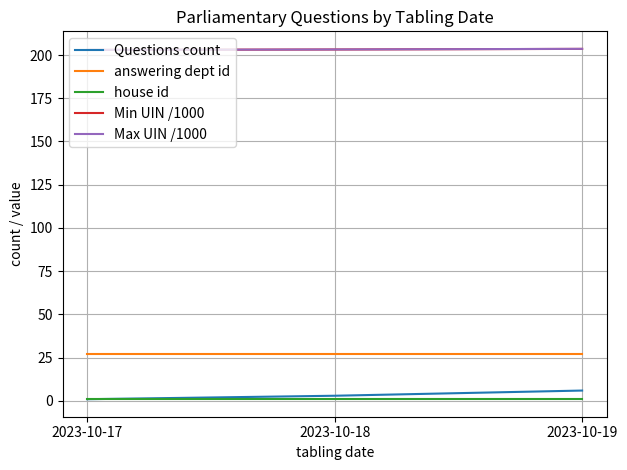

What is the difference between the Min UIN /1000 values at 2023-10-17 and 2023-10-19?

0.6